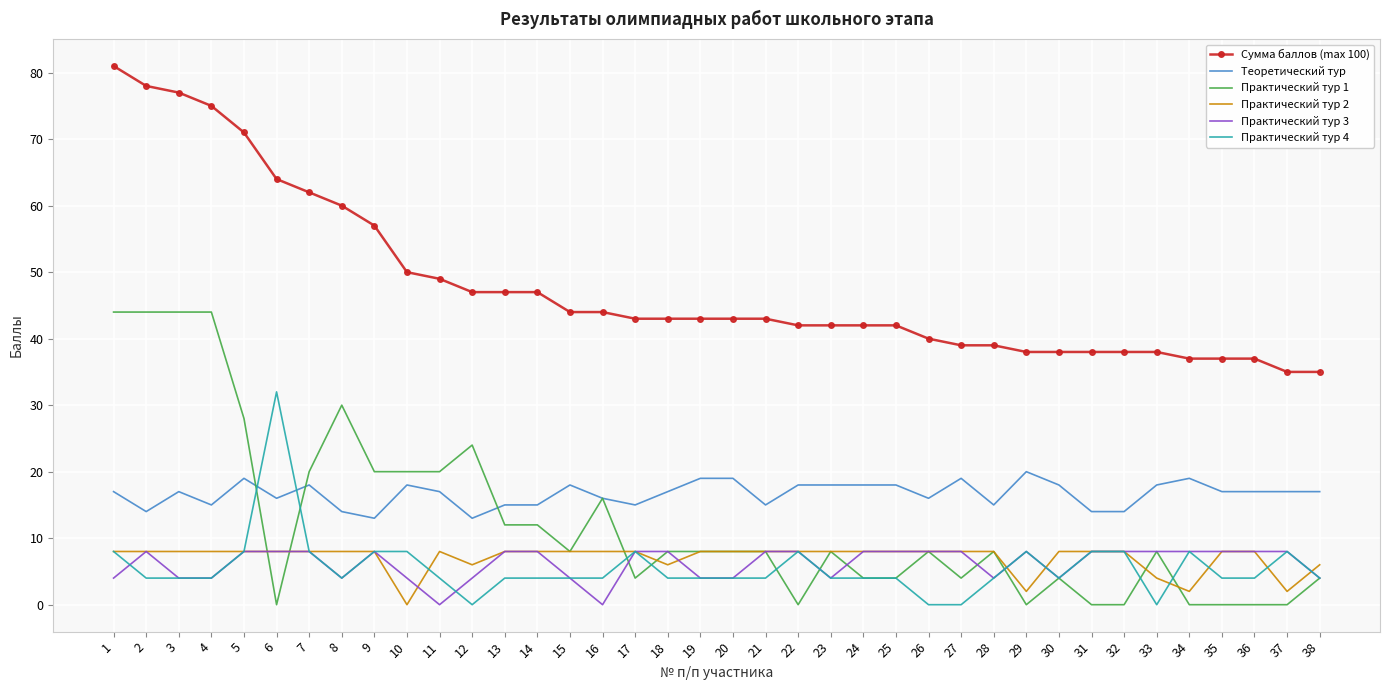

True or false: Практический тур 4 and Сумма баллов (max 100) cross at least once.

False